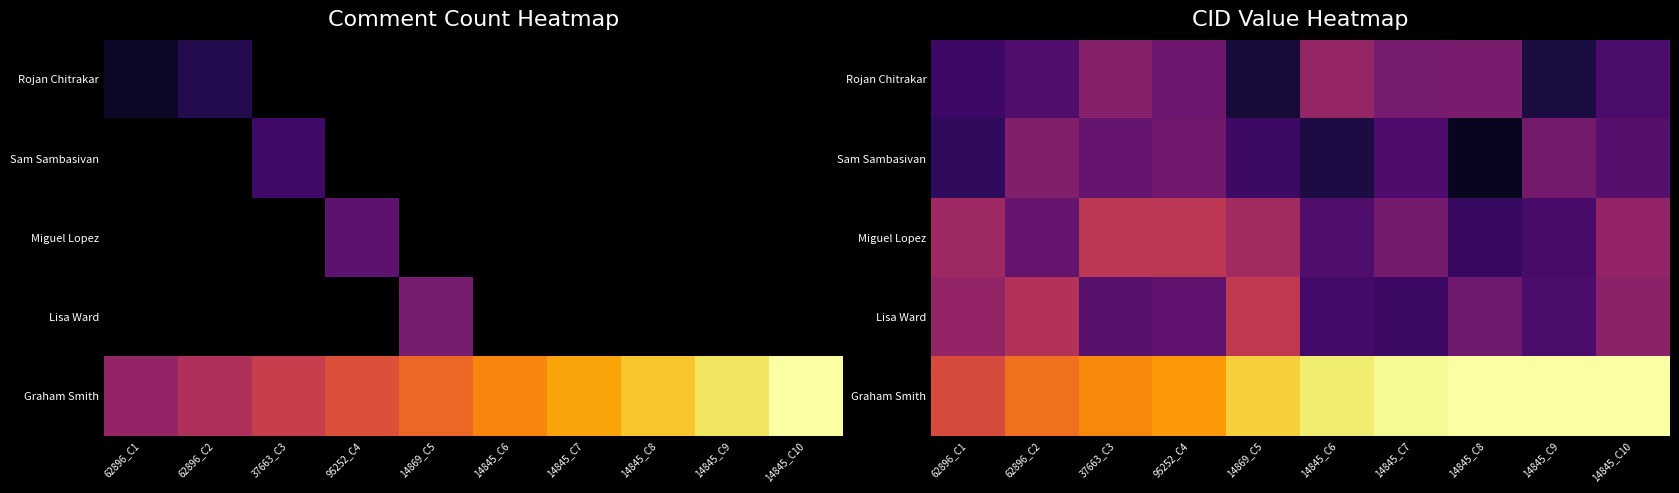

What is the sum of the Sam Sambasivan values at 95252_C4 and 14845_C6?

6.5